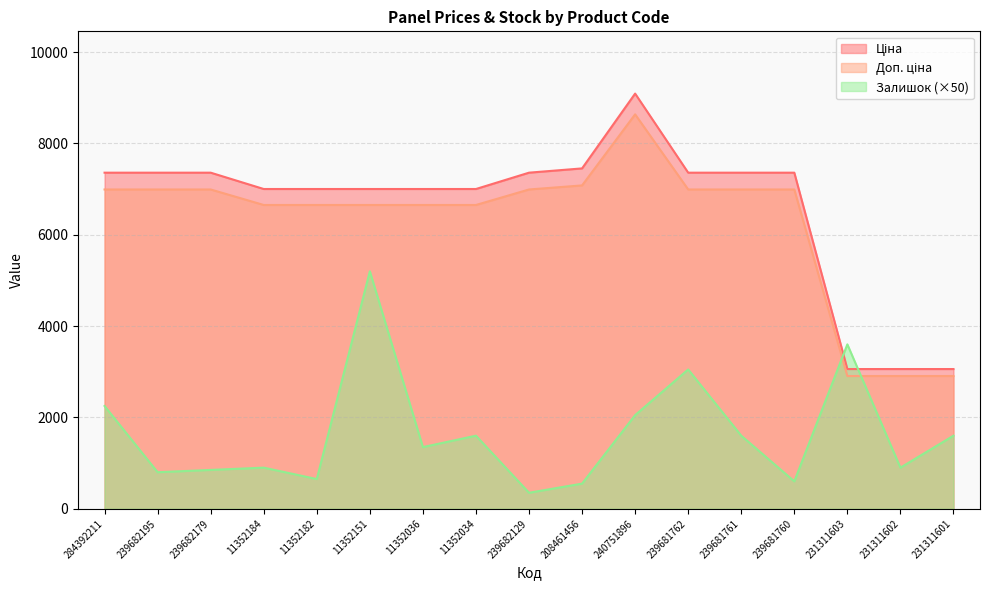

How many intersections are there between Доп. ціна and Залишок?

2